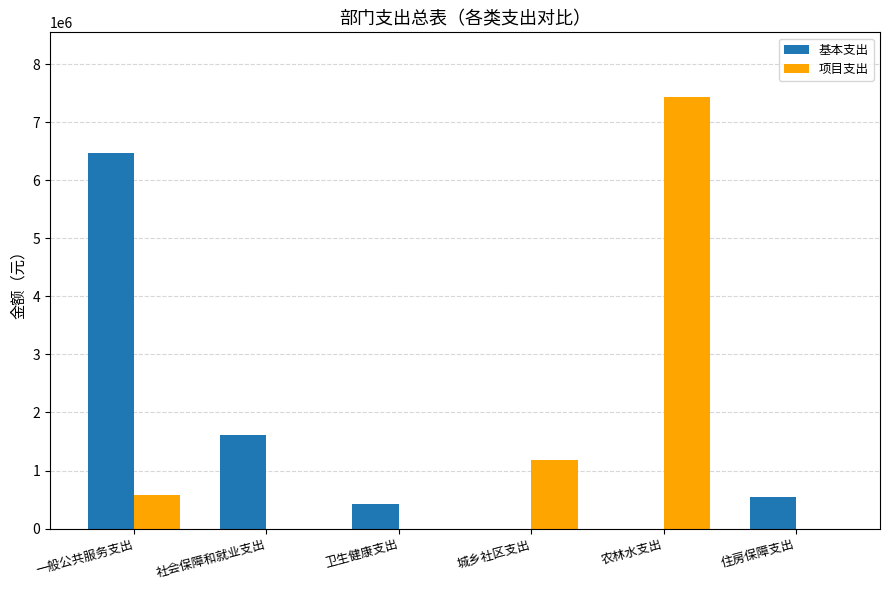

What is the sum of all 基本支出 values?

9037590.5